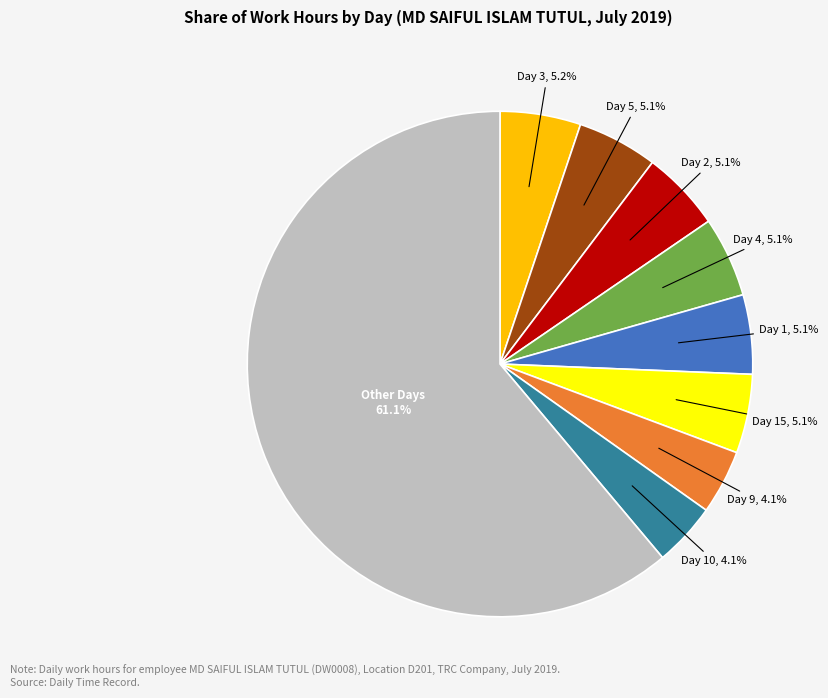

Does any single category account for the majority?

Yes